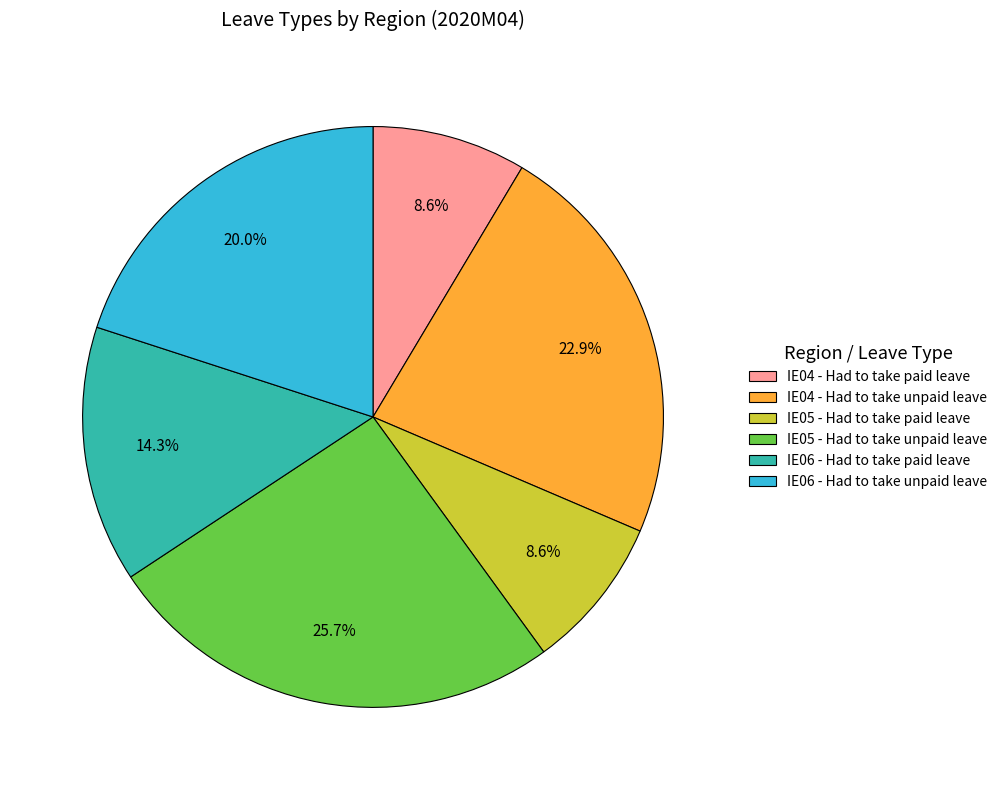

True or false: IE06 - Had to take unpaid leave accounts for 20% of the total.

True